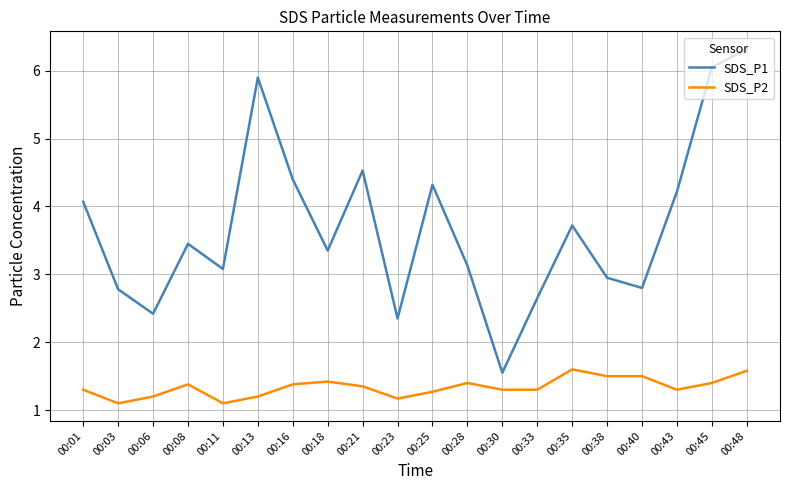

Does the chart display data point markers on the line(s)?

No